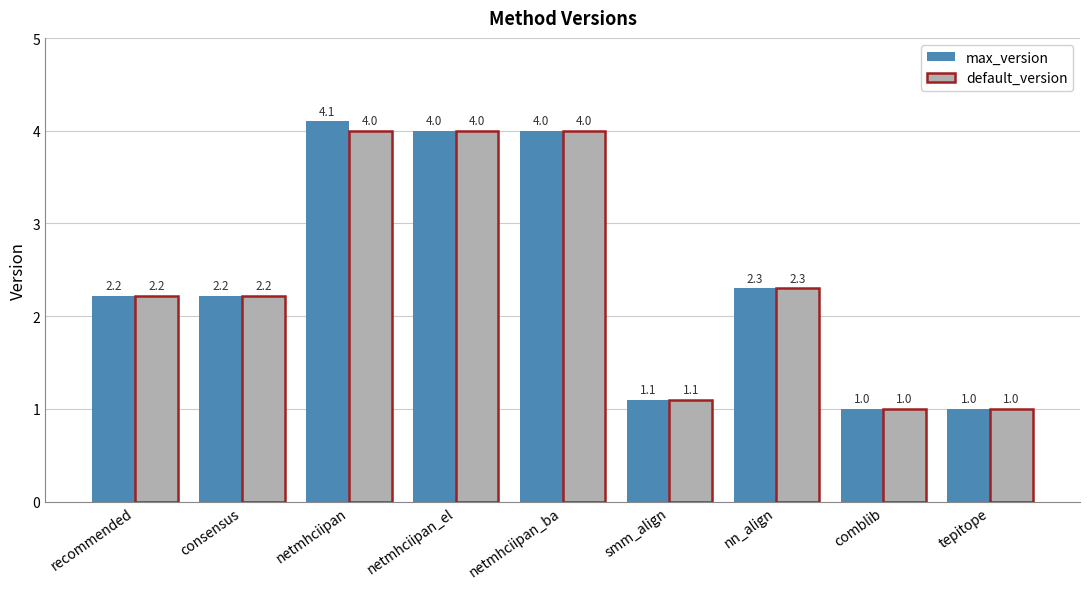

Which series has the largest range (max minus min)?

max_version